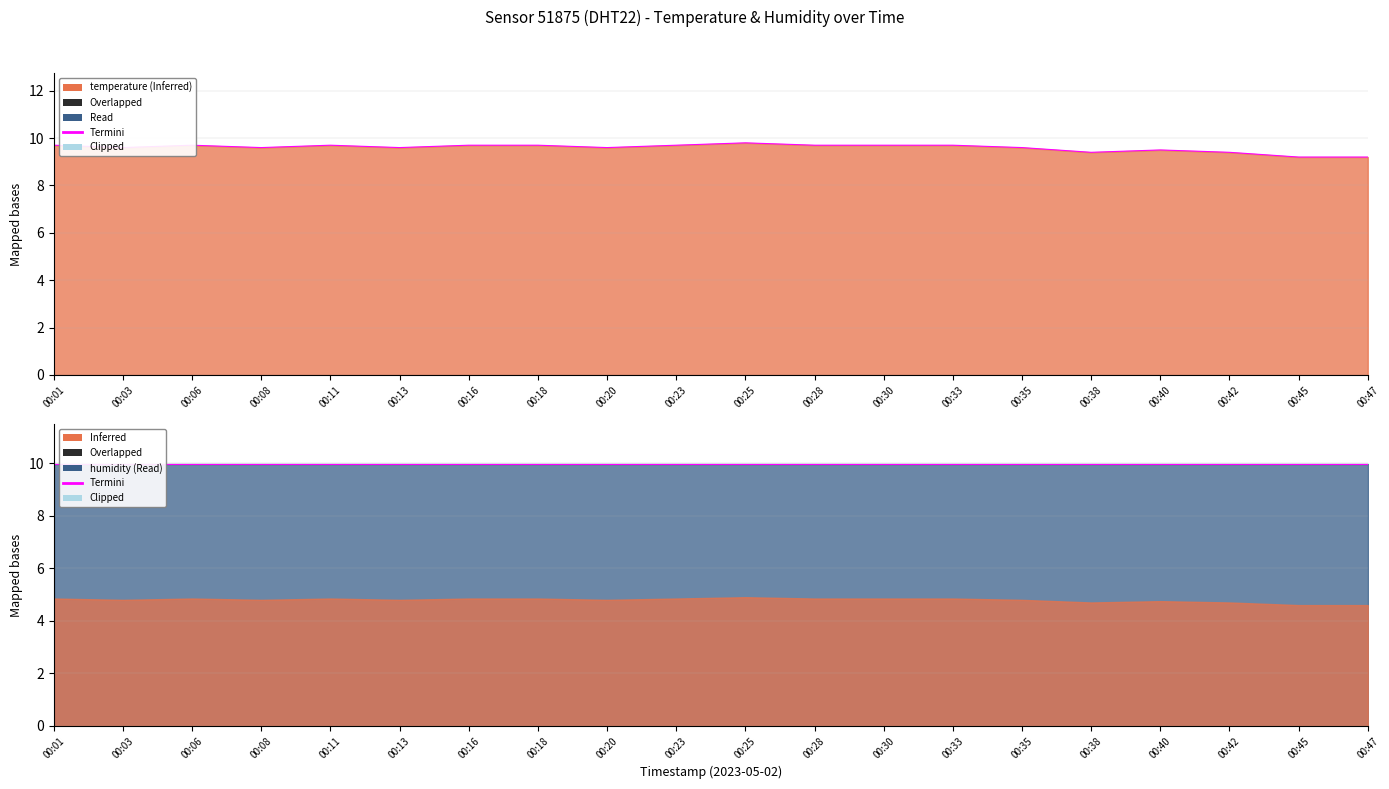

How many points are lower than both their immediate neighbors (excluding endpoints)?

5